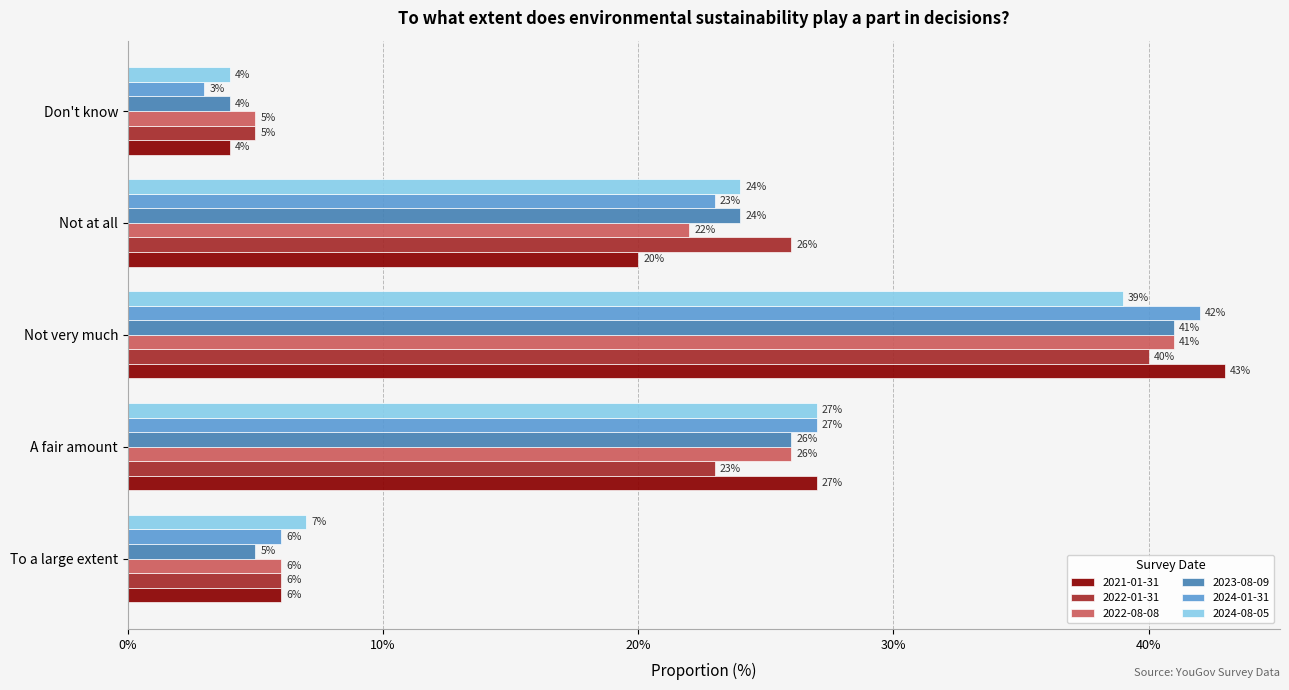

What are all the series names shown in the legend?

2021-01-31, 2022-01-31, 2022-08-08, 2023-08-09, 2024-01-31, 2024-08-05